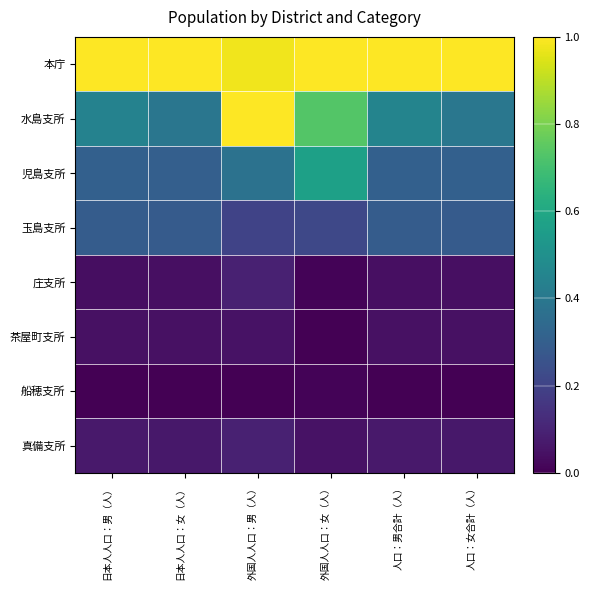

What is the spread (max minus min) of values at 日本人人口：女（人）?

1.0